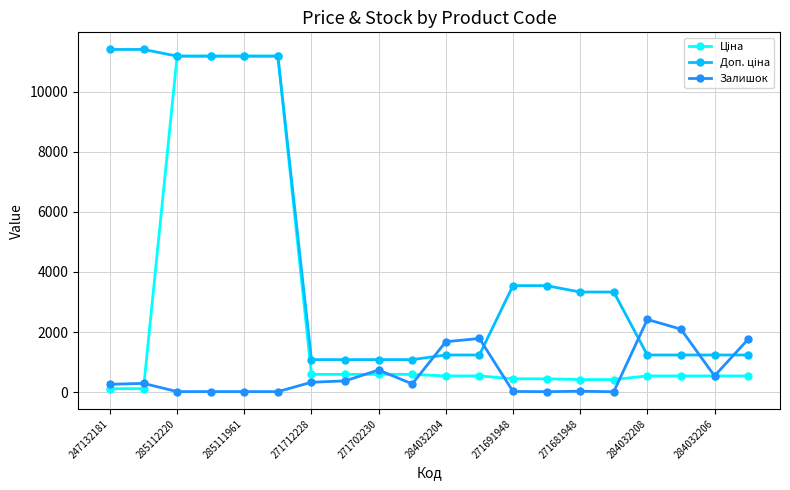

What is the maximum value shown in the chart?

11410.0